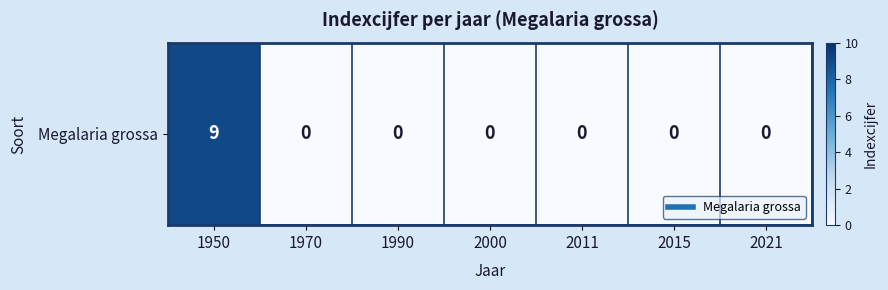

What is the average value?

1